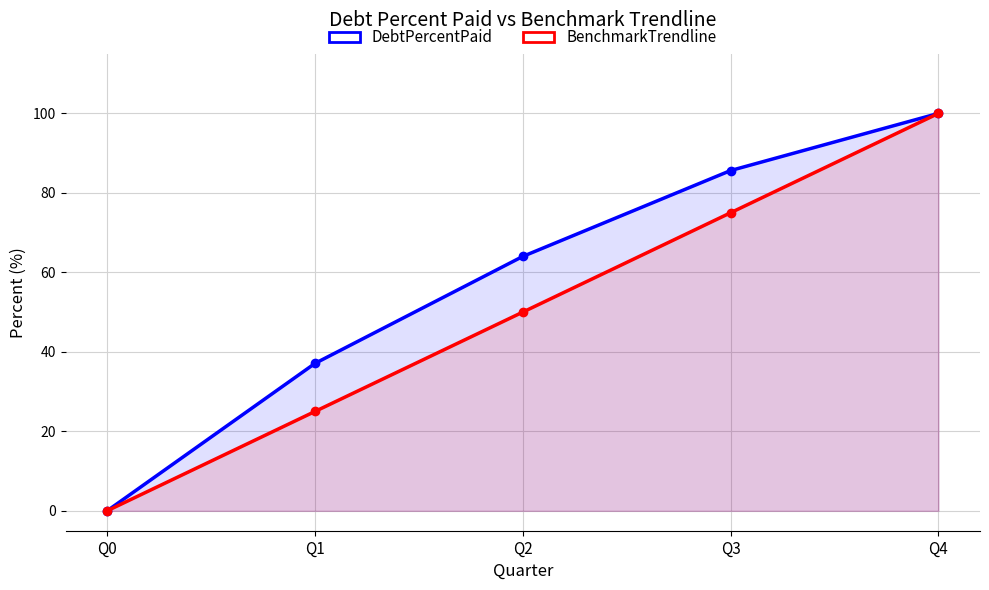

At which category is the sum across all series the highest?

Q4